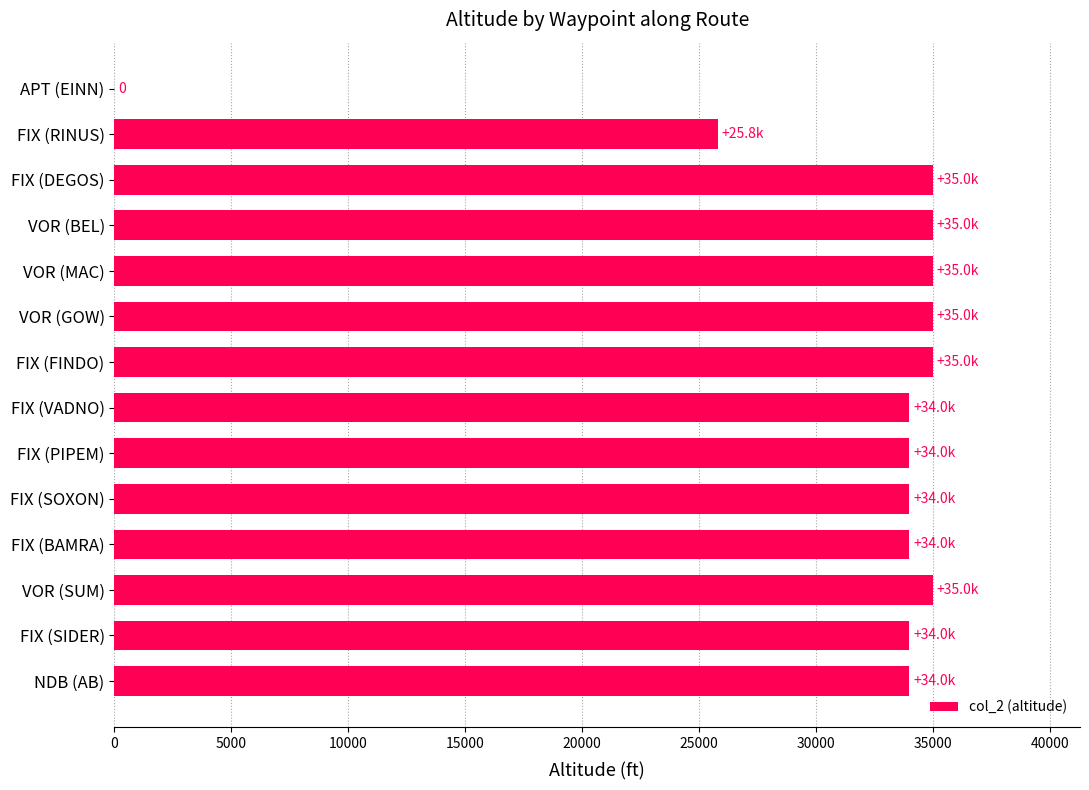

What is the change in value from FIX (FINDO) to NDB (AB)?

-1000